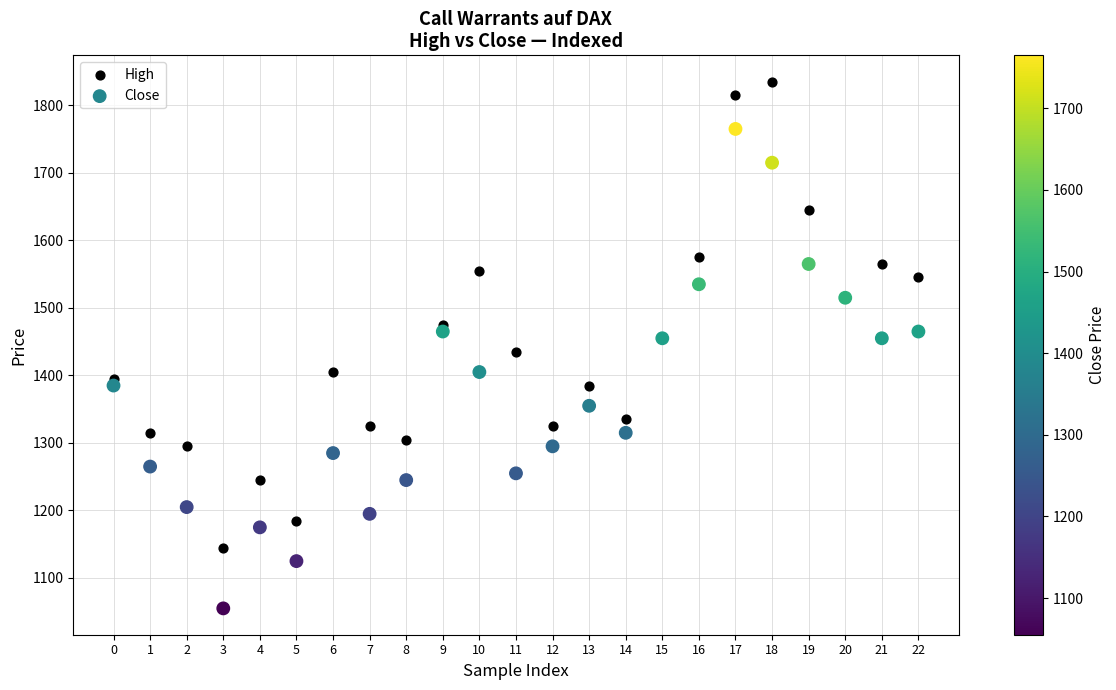

Which series reaches the minimum Y coordinate?

Close